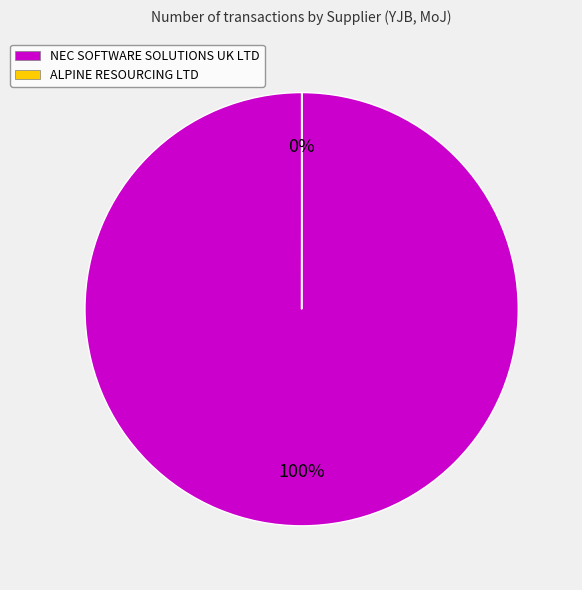

What is the majority slice?

NEC SOFTWARE SOLUTIONS UK LTD